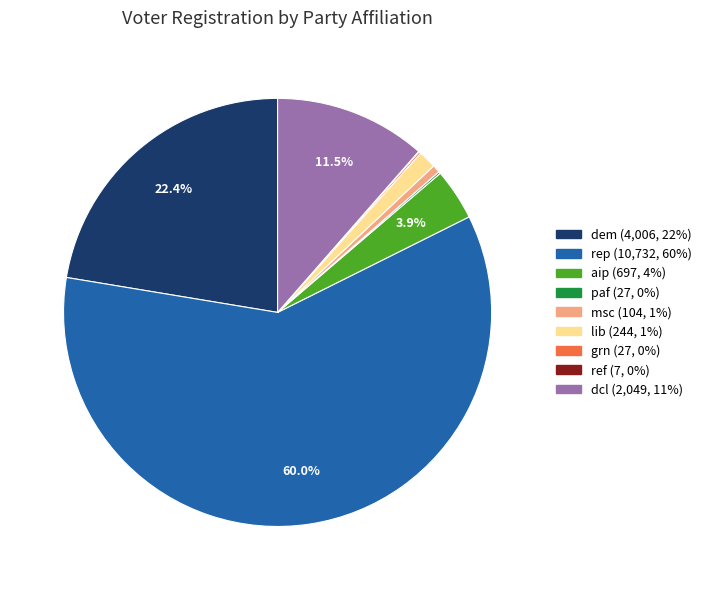

Is there any slice that represents more than half of the pie?

Yes